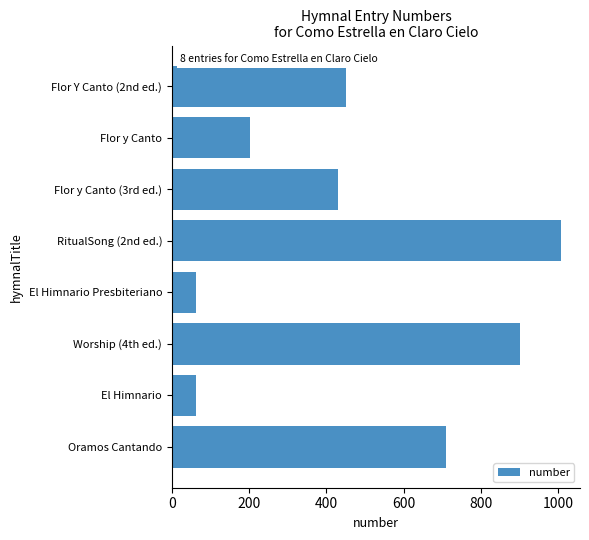

Reading top to bottom, what are all the values shown in this chart?

Flor Y Canto (2nd ed.)=450	Flor y Canto=203	Flor y Canto (3rd ed.)=429	RitualSong (2nd ed.)=1006	El Himnario Presbiteriano=62	Worship (4th ed.)=901	El Himnario=62	Oramos Cantando=710